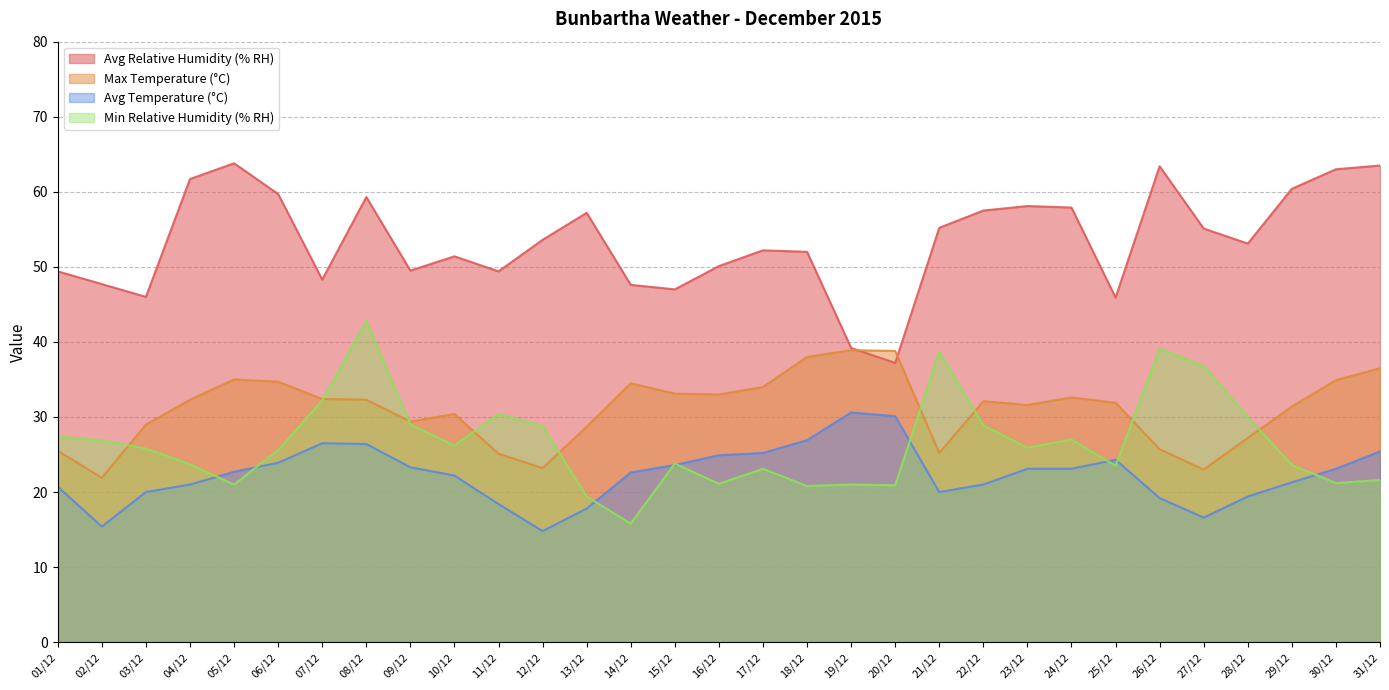

How many categories are shown in the chart?

31